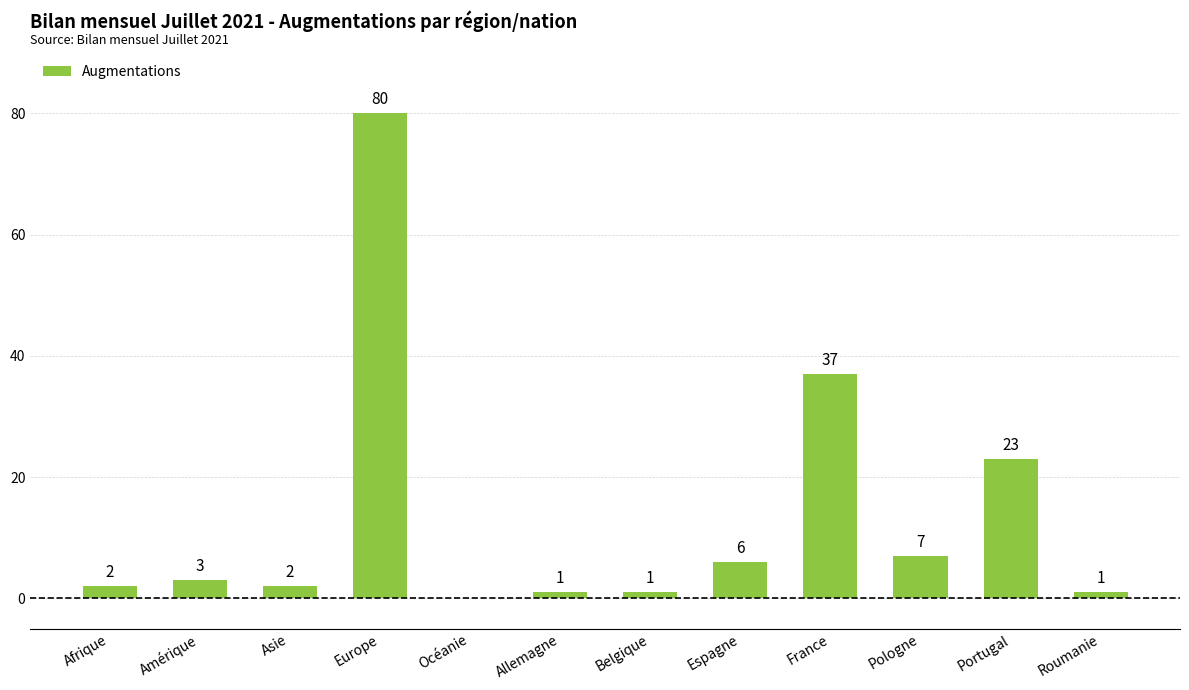

What is the greatest value displayed?

80